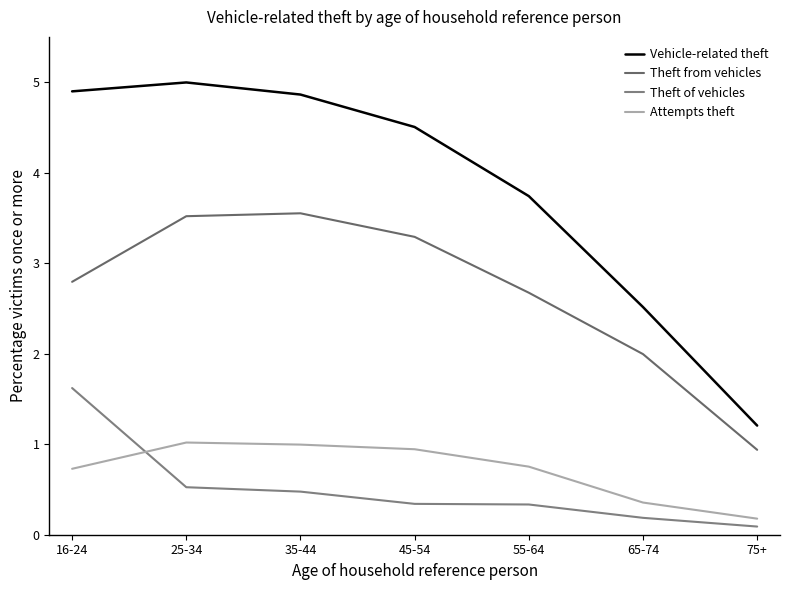

Is this an area chart (filled region under the line)?

No